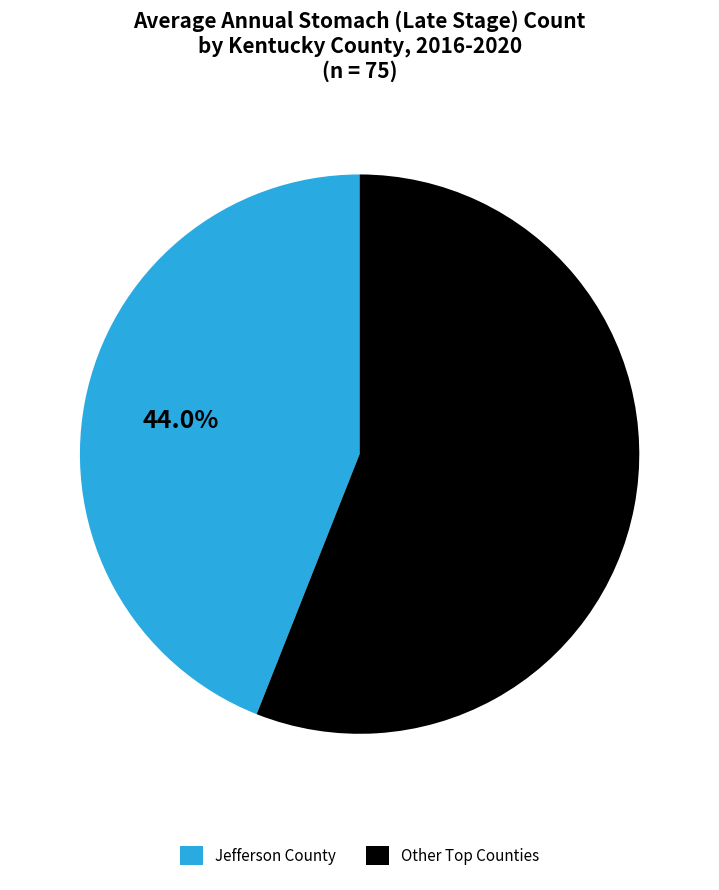

How much of the chart is everything except Jefferson County?

56.0%